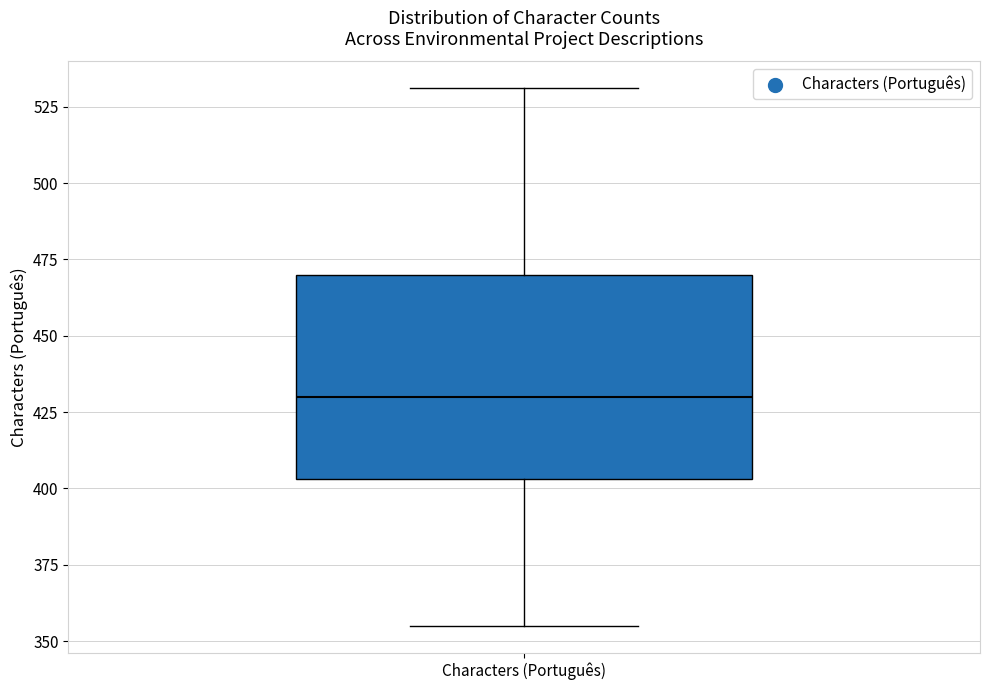

Where does the upper whisker of the box for Characters (Português) end on the y-axis? The values are not printed on the chart, so give them approximately, as read against the axis.

530